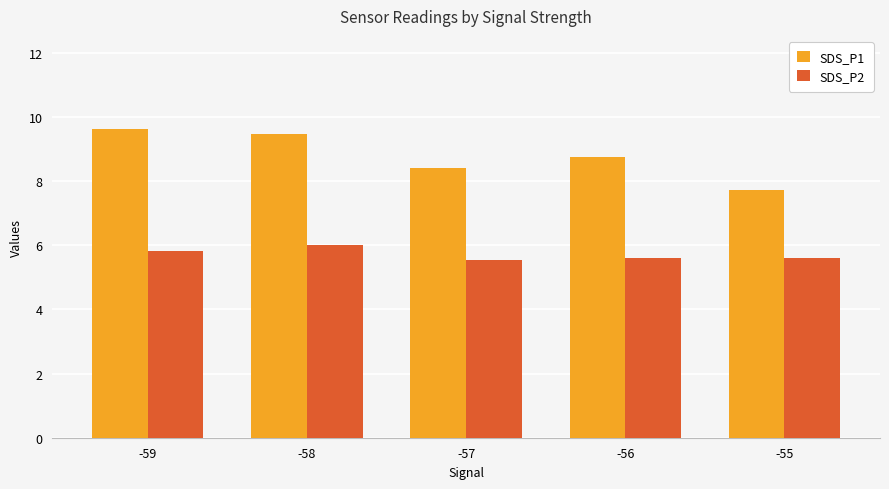

Does the chart contain stacked bars?

No